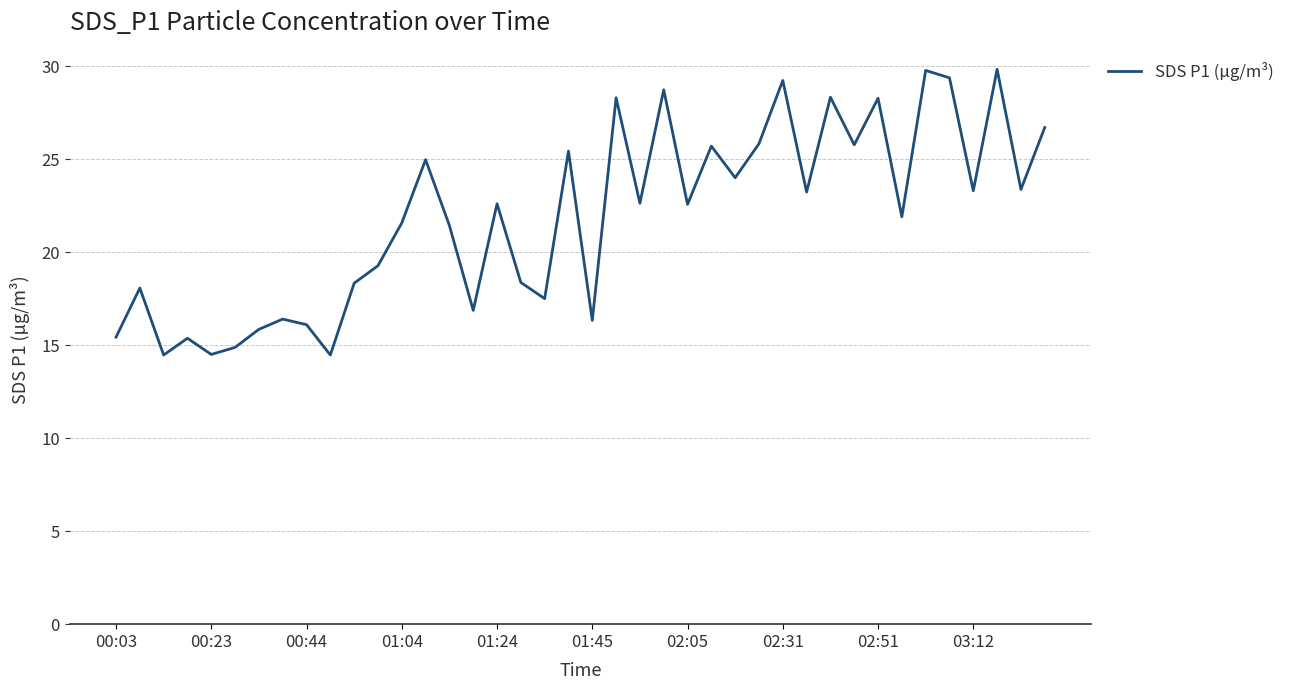

What is the greatest value displayed?

29.8